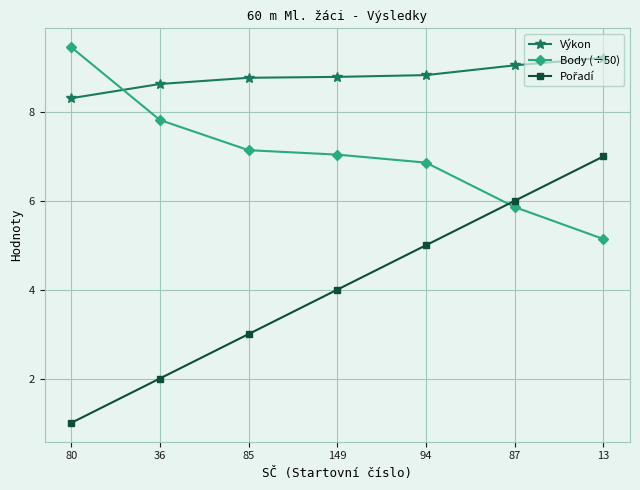

Where is Výkon nearest to the value 8?

80